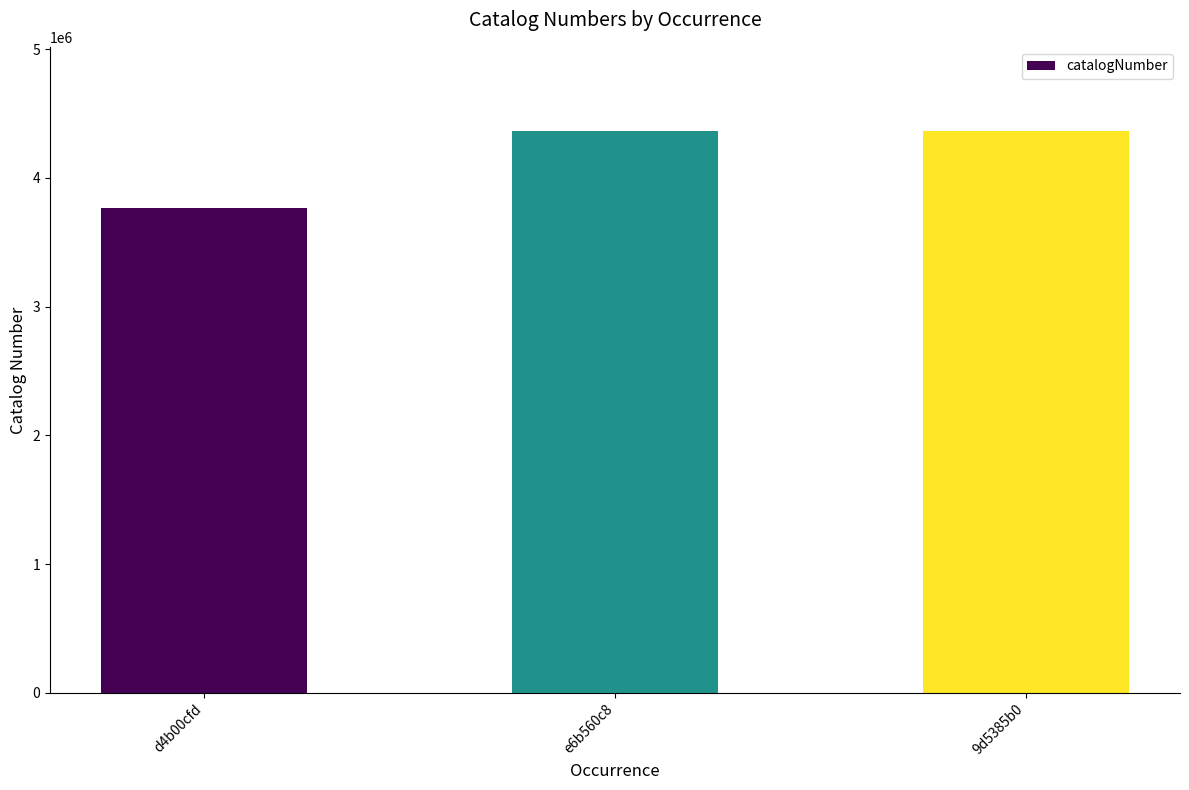

Count the number of data series in this chart.

1